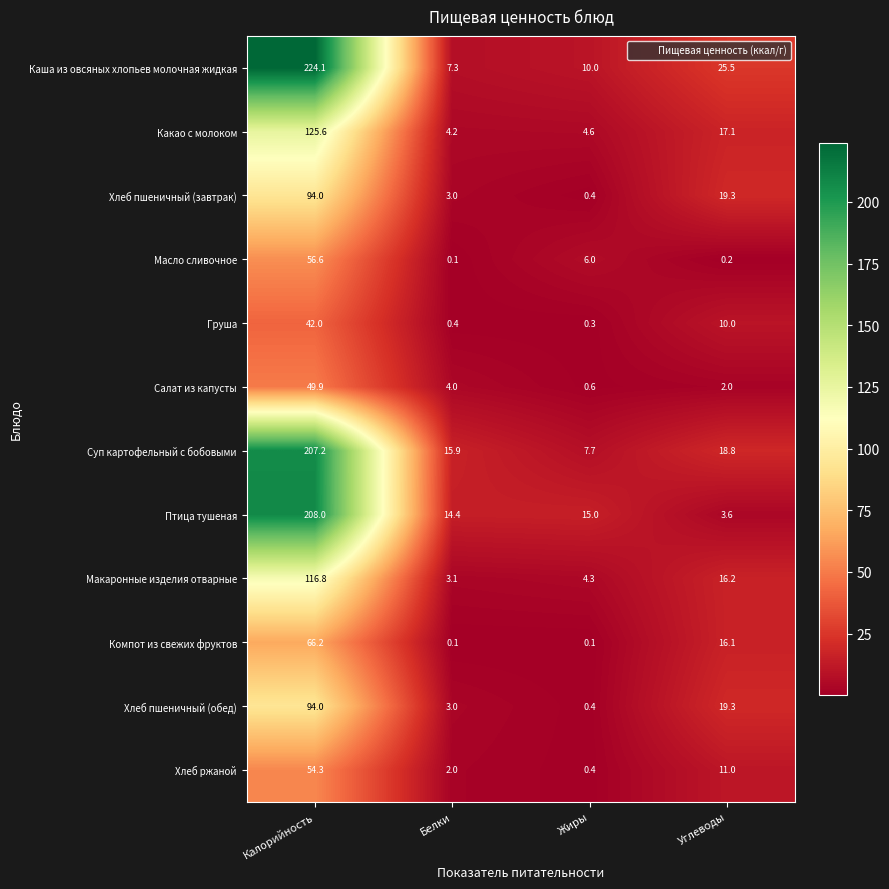

Rank the categories by Хлеб пшеничный (обед) value from lowest to highest.

Жиры, Белки, Углеводы, Калорийность